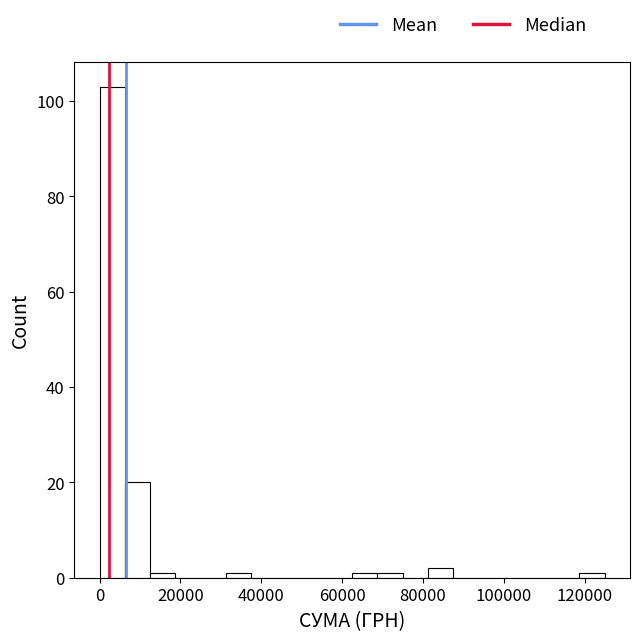

Around what value on the x-axis is the tallest bar? Give the approximate position of its centre, as read against the axis.

4000